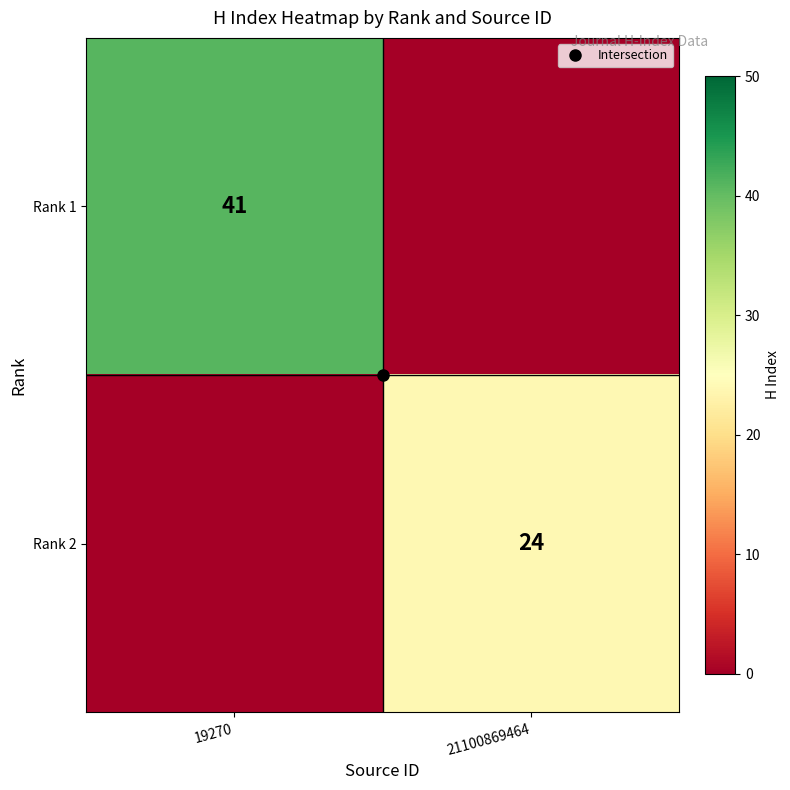

What is the total value across all series at 19270?

41